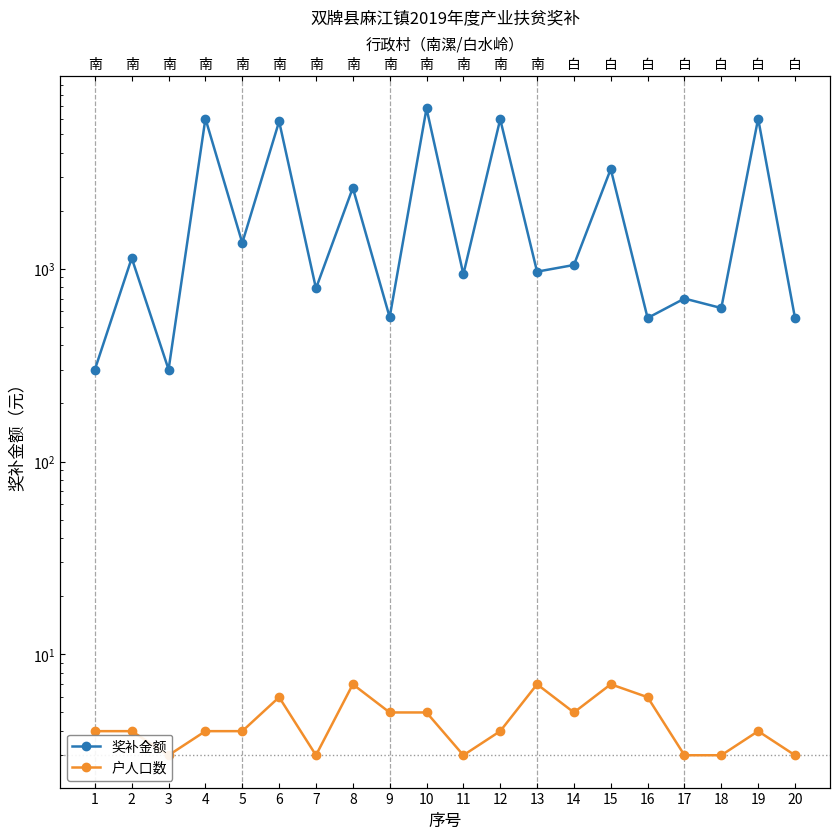

What is the difference between the maximum and minimum values in the 奖补金额 series?

6475